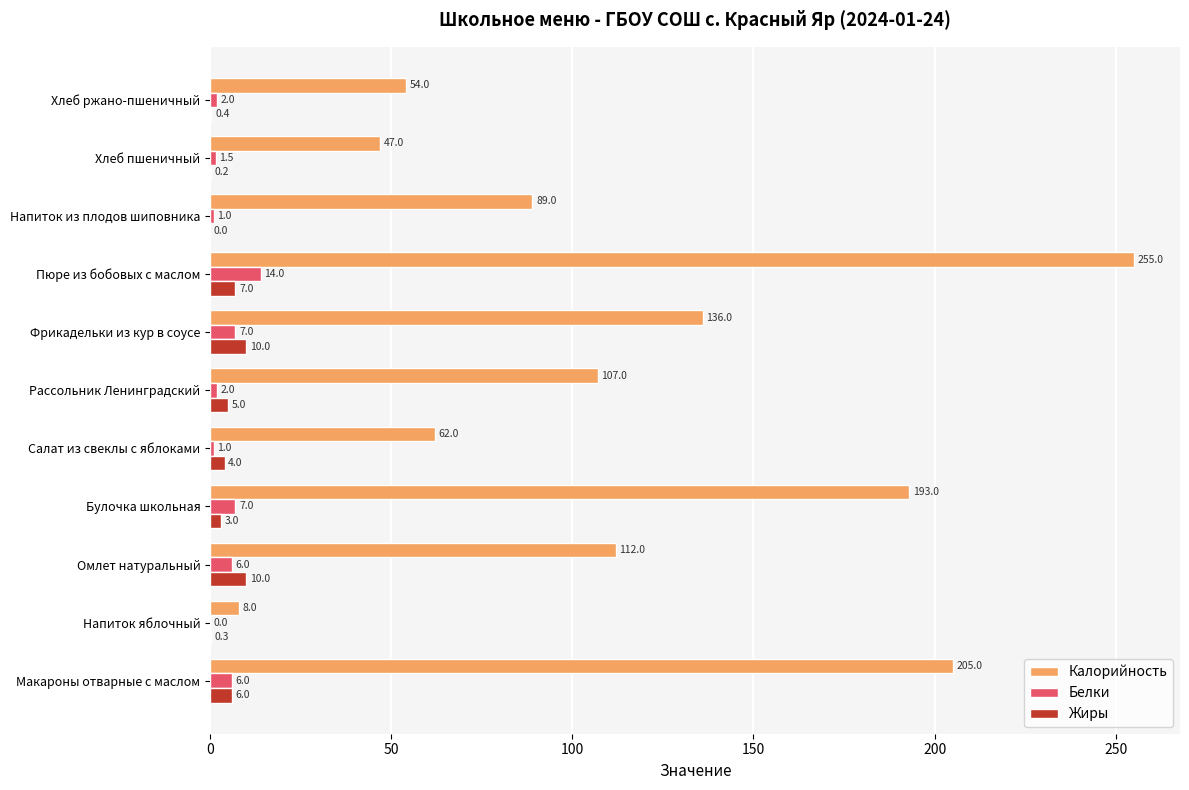

The value of Калорийность at Напиток яблочный is 8.0. True or false?

True